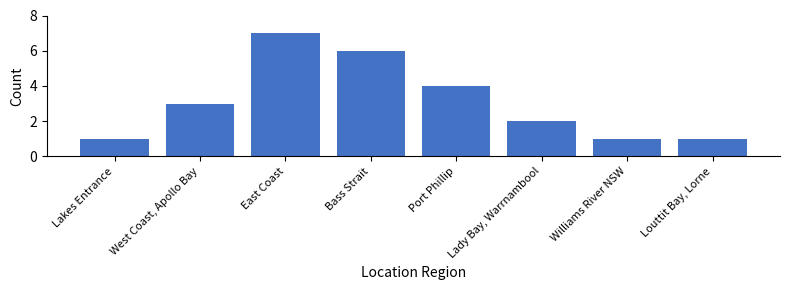

Reading left to right, what are all the values shown in this chart?

Lakes Entrance=1	West Coast, Apollo Bay=3	East Coast=7	Bass Strait=6	Port Phillip=4	Lady Bay, Warrnambool=2	Williams River NSW=1	Louttit Bay, Lorne=1